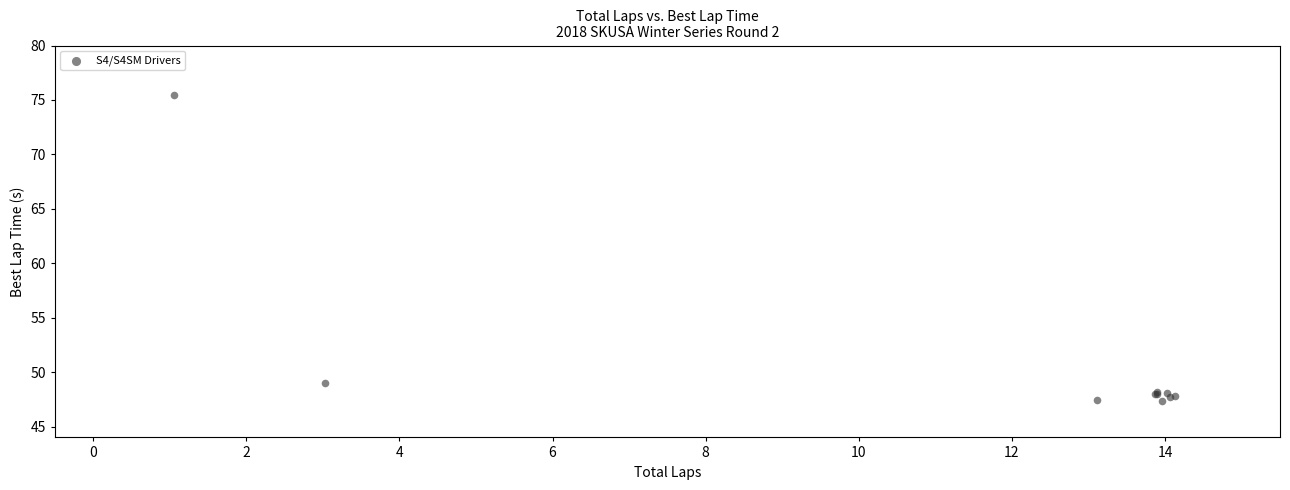

What Y value in the scatter plot is closest to 61?

49.0